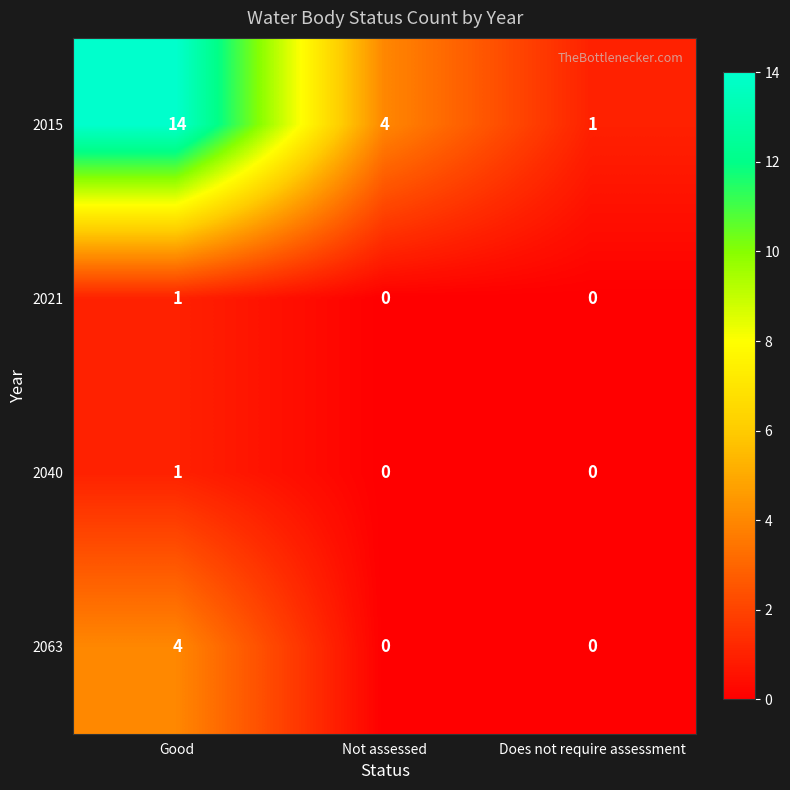

The 2063 series shows 0 at Not assessed. True or false?

True